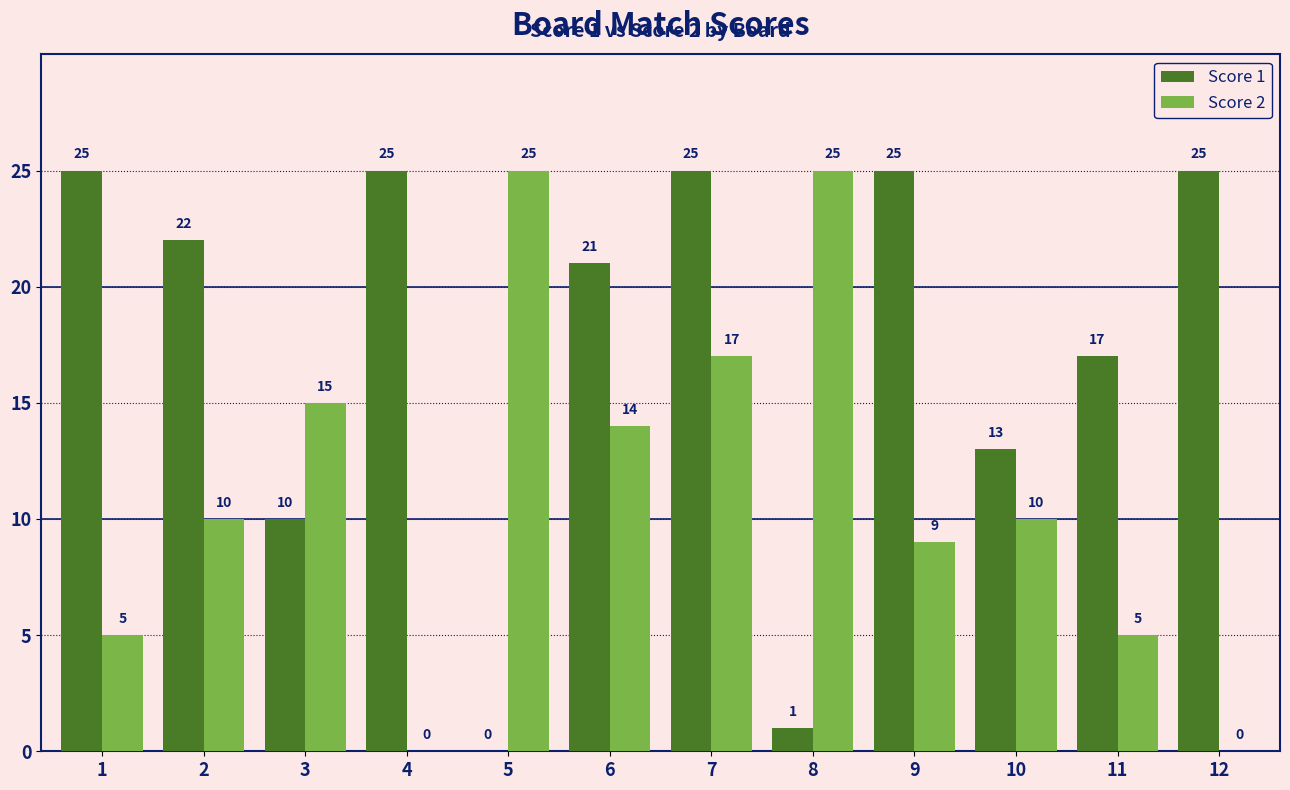

The value of Score 1 at 4 is 11. True or false?

False